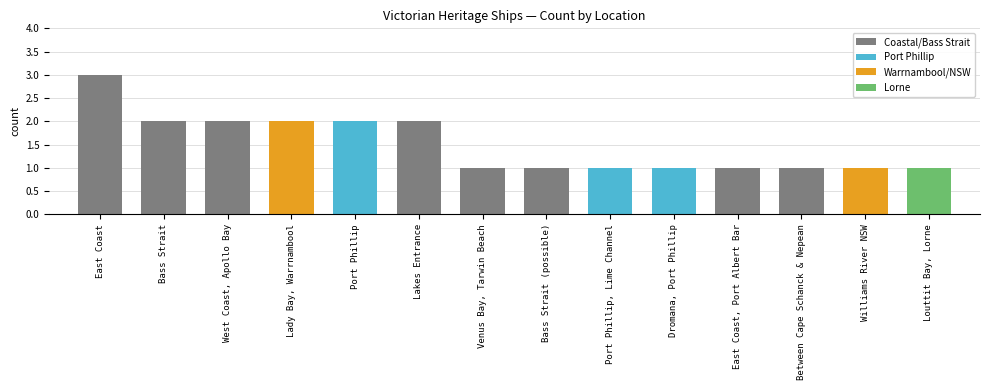

What is the sum of all values?

21